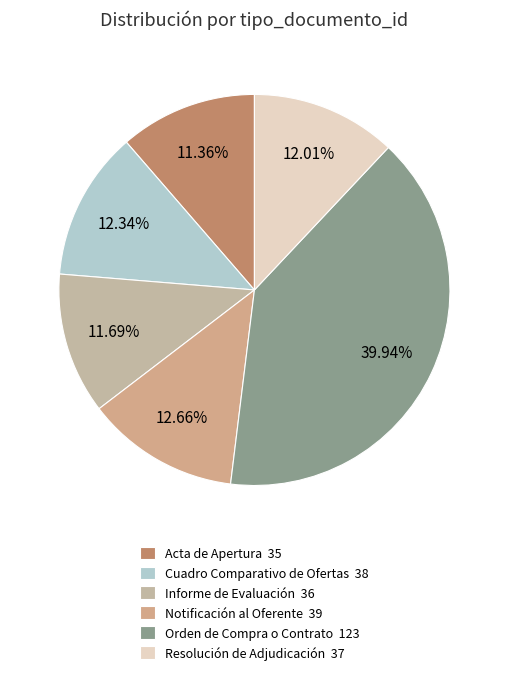

Is there a majority slice in this chart?

No